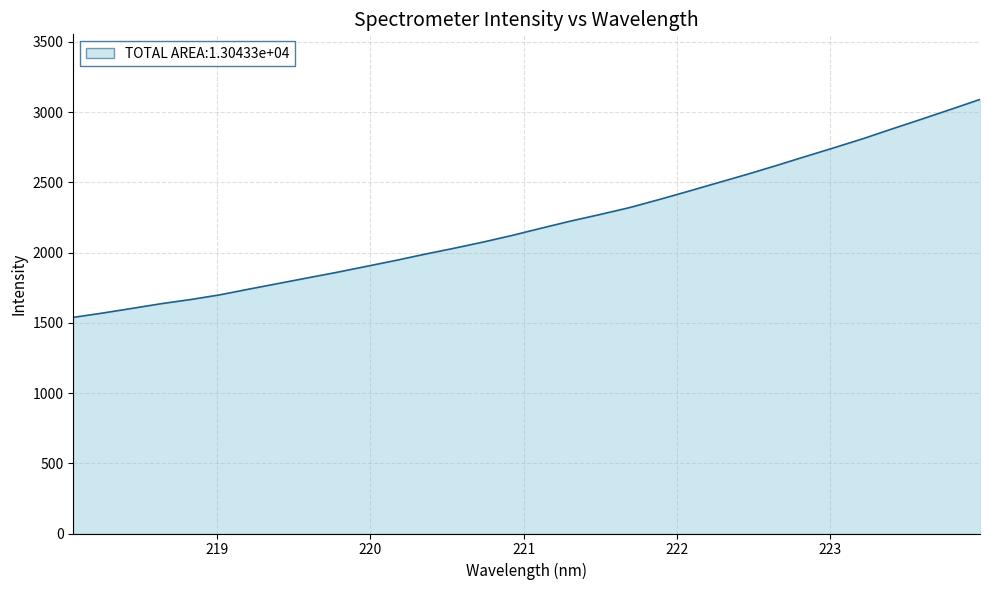

What is the smallest value displayed?

1538.7